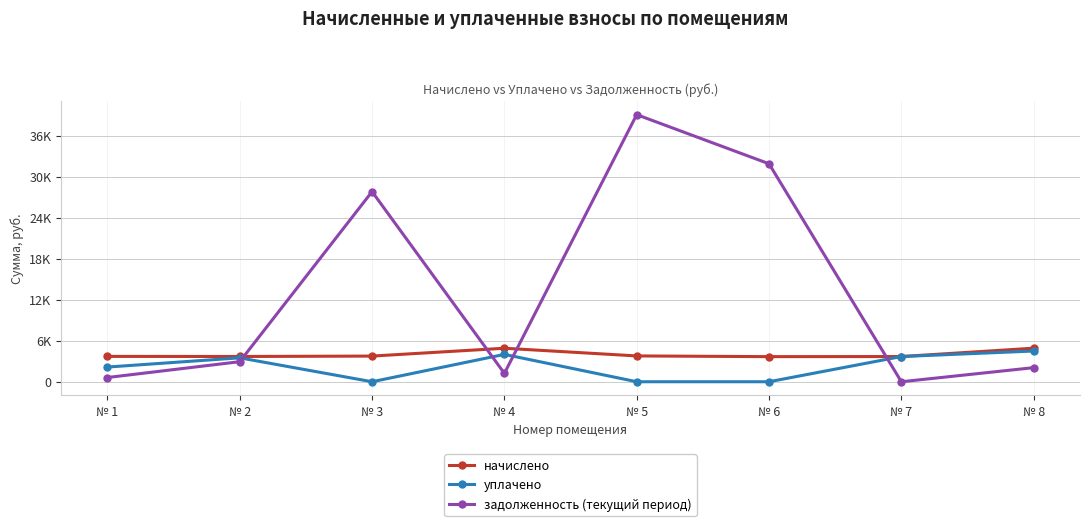

What is the value of the задолженность (текущий период) point at the 3rd from the left?

27824.6